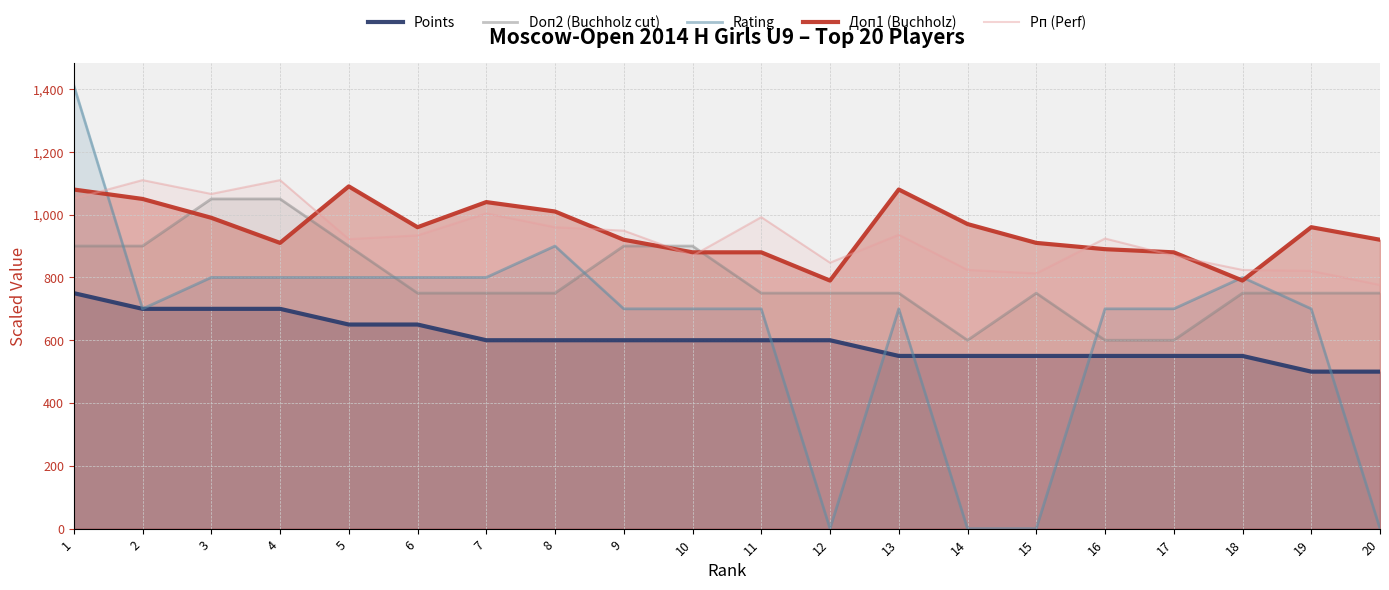

Where do Rating and Доп1 (Buchholz) first cross each other?

1 and 2